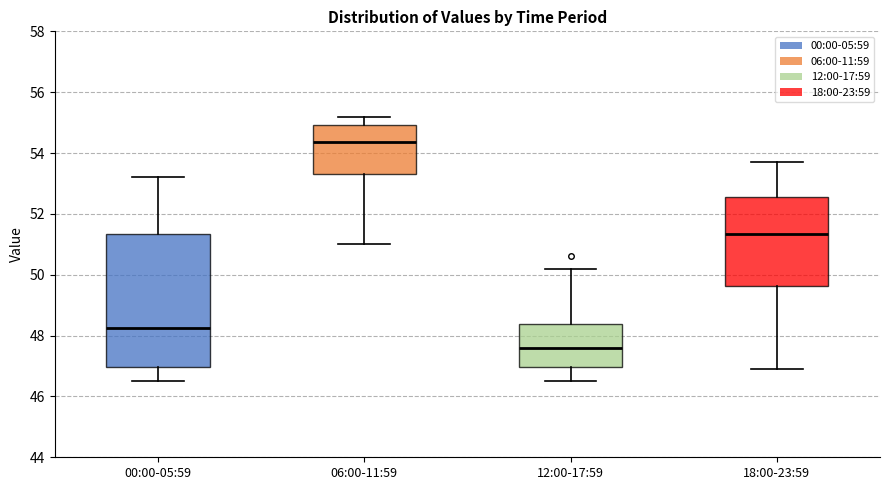

Which box has the highest median line?

06:00-11:59